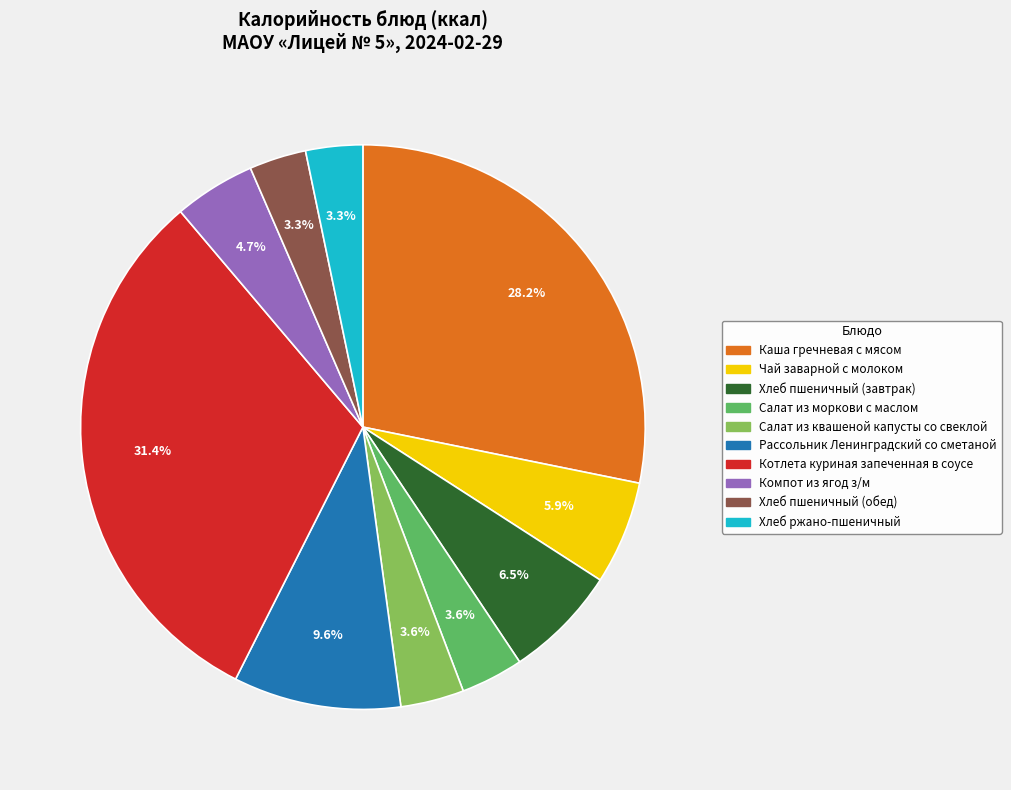

Approximately how many times larger is the value at Хлеб пшеничный (обед) compared to Салат из моркови с маслом?

0.9